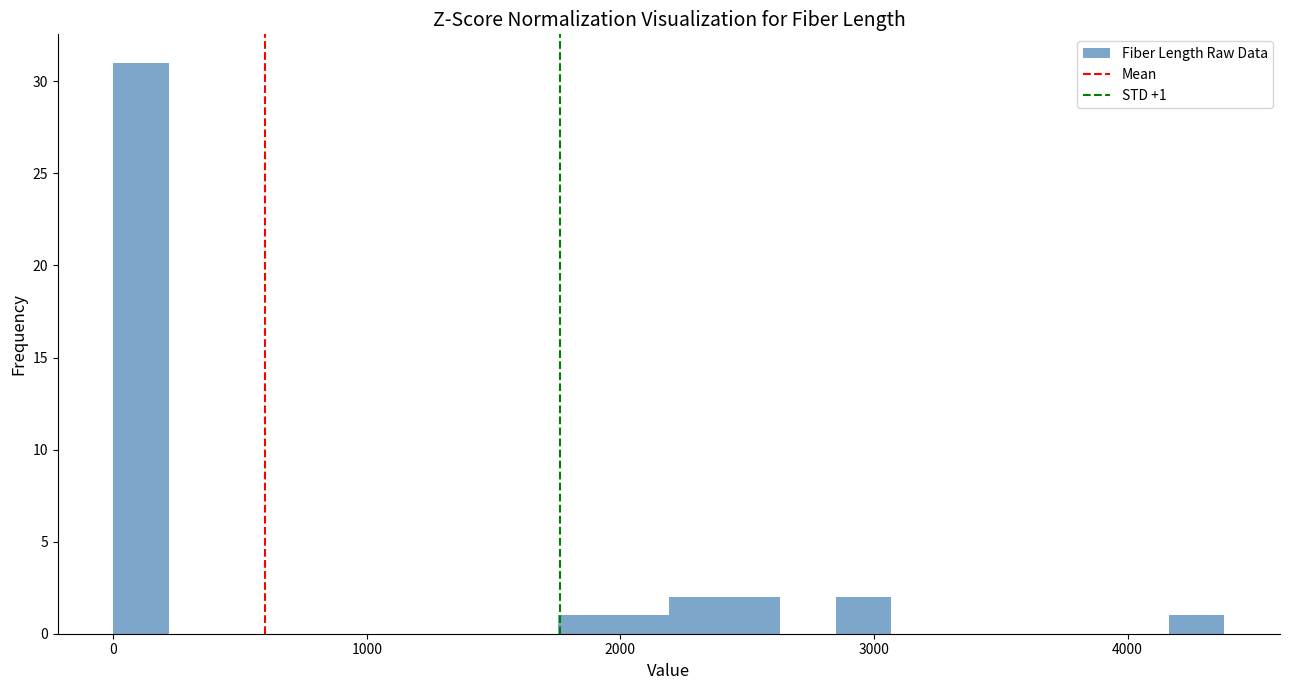

Read against the x-axis, roughly where is the centre of the tallest bar?

100